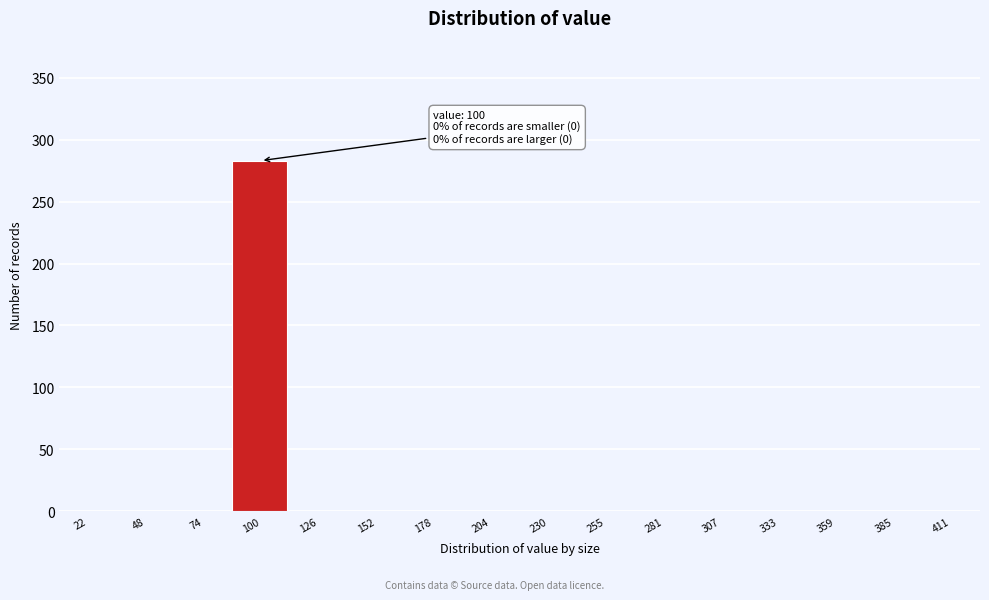

Reading left to right, what are all the values shown in this chart?

22=0	48=0	74=0	100=283	126=0	152=0	178=0	204=0	230=0	255=0	281=0	307=0	333=0	359=0	385=0	411=0